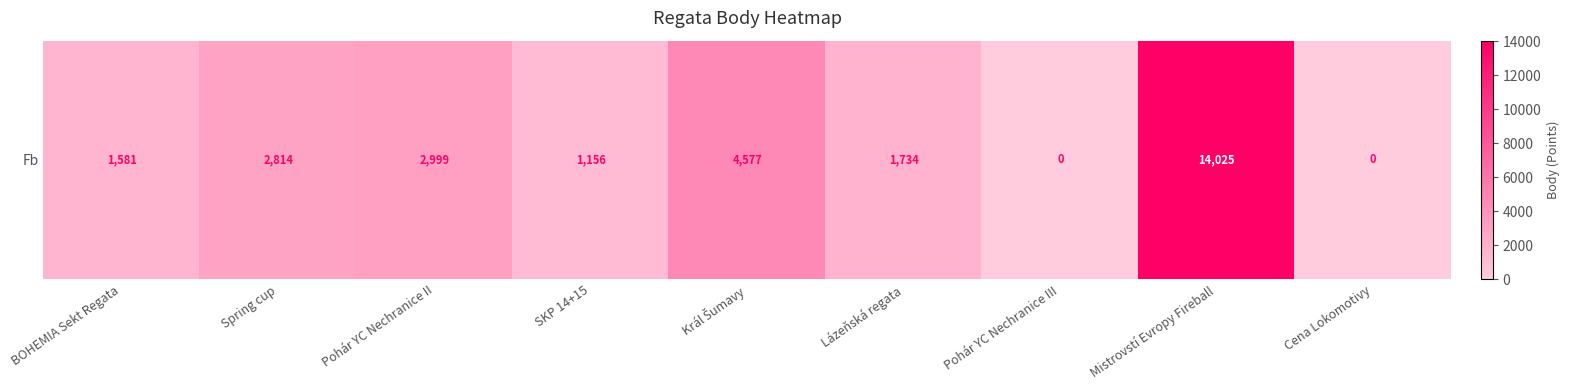

What is the ratio of the value at Lázeňská regata to the value at BOHEMIA Sekt Regata?

1.1